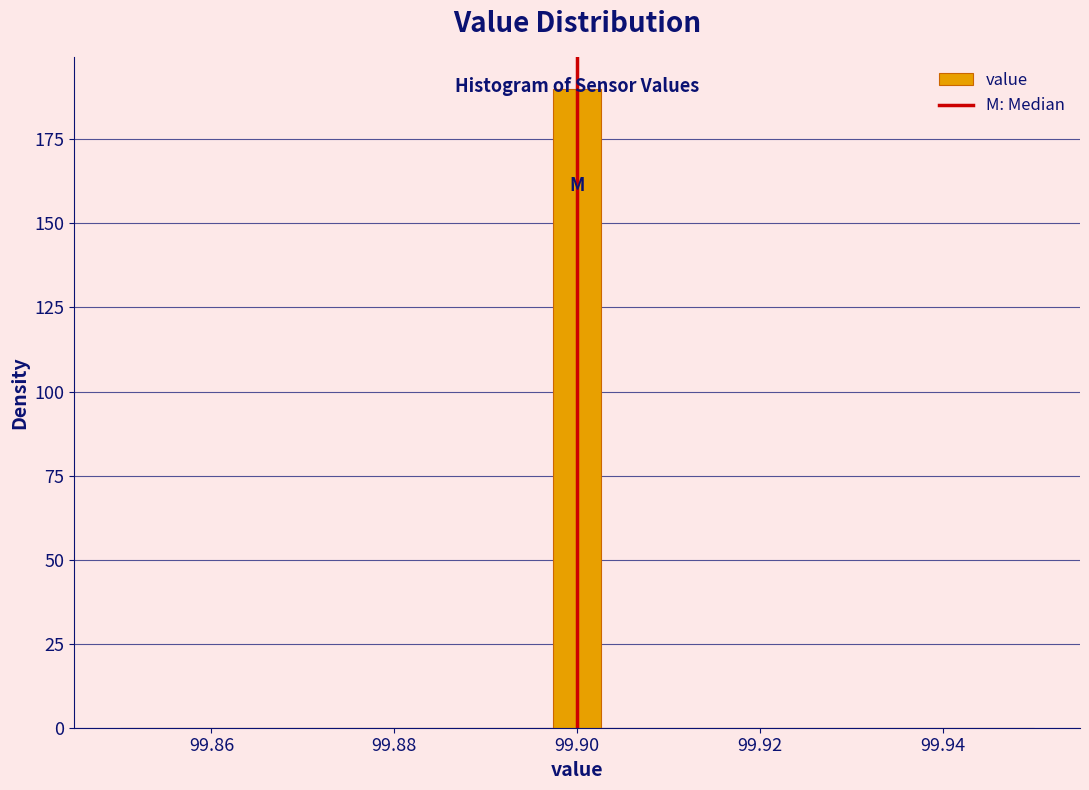

Around what value on the x-axis is the tallest bar? Give the approximate position of its centre, as read against the axis.

99.900